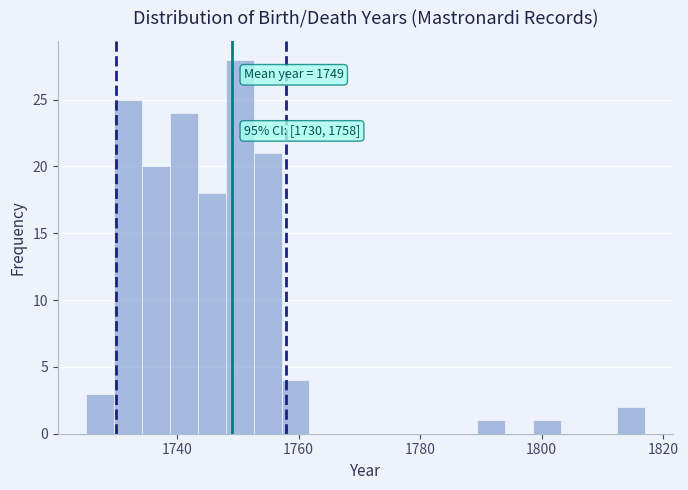

Around what value on the x-axis is the tallest bar? Give the approximate position of its centre, as read against the axis.

1750